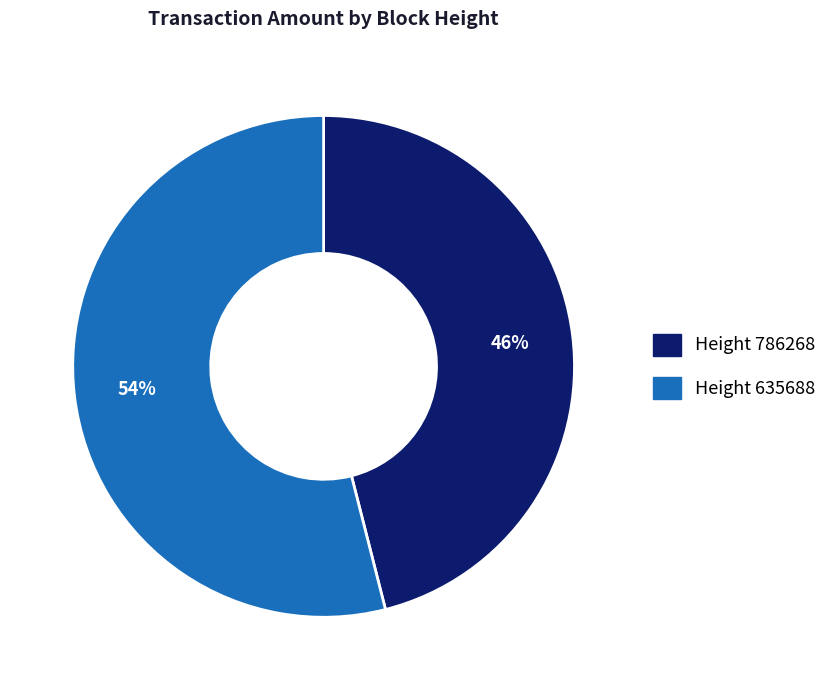

How many segments does this pie chart have?

2